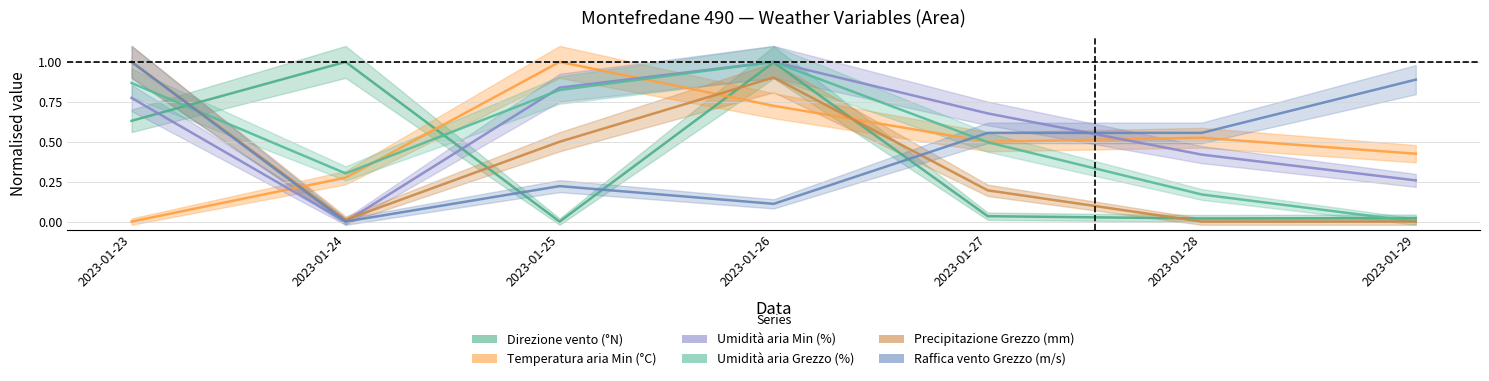

What is the difference between the Direzione vento (°N) values at 2023-01-26 and 2023-01-29?

1.0